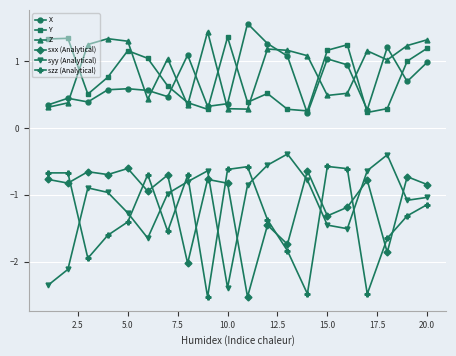

Which series ends up on top after the final intersection of sxx (Analytical) and syy (Analytical)?

sxx (Analytical)